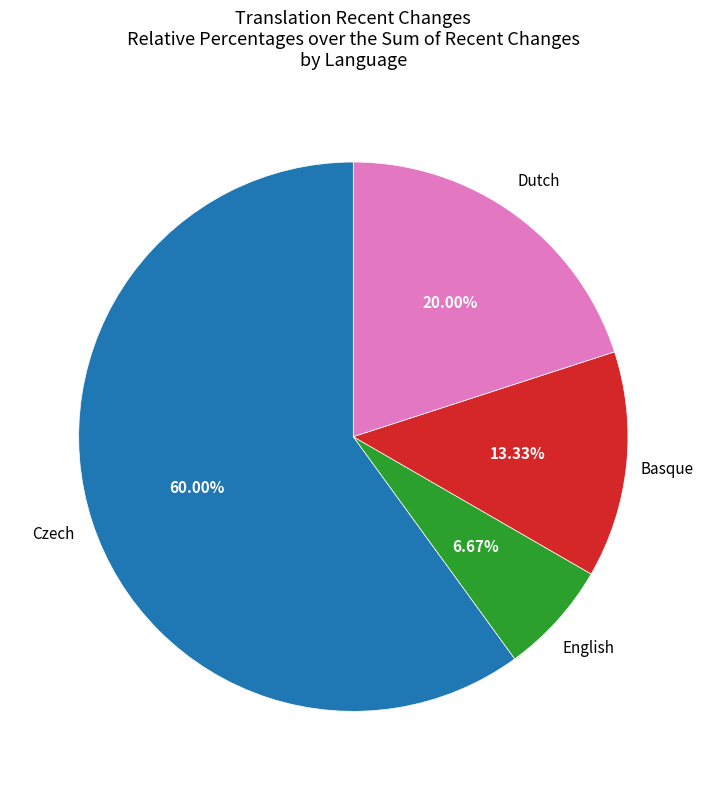

Does any single category account for the majority?

Yes